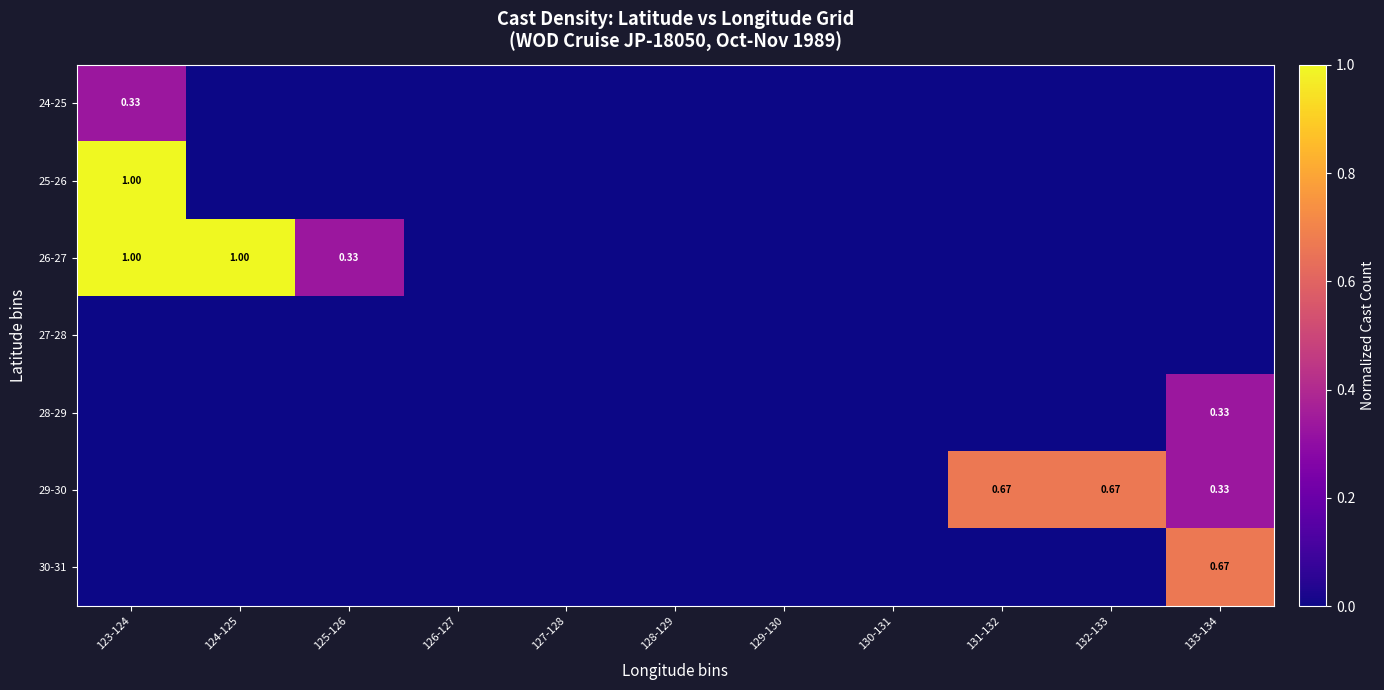

Which series has the largest range (max minus min)?

25-26